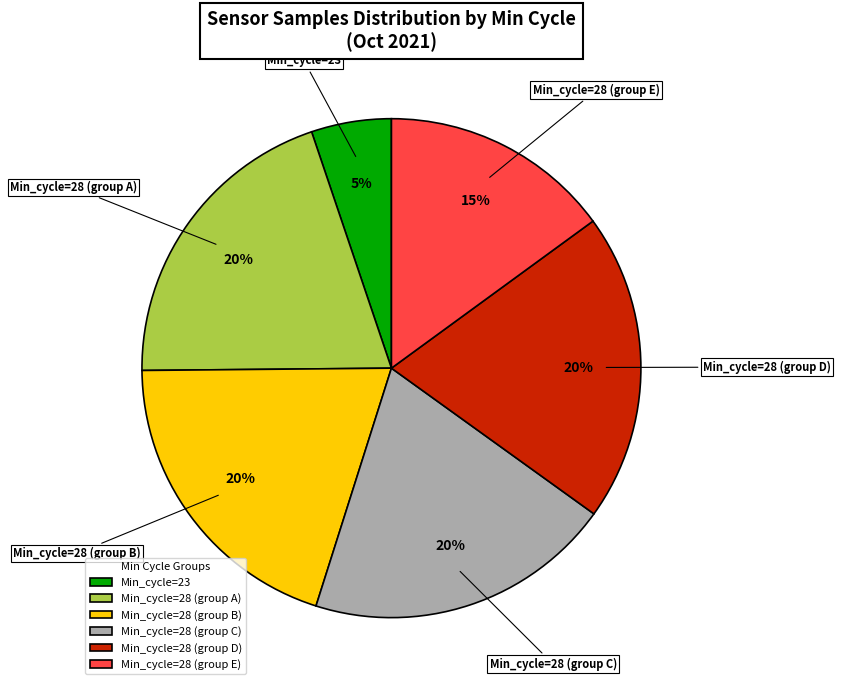

Combined, do Min_cycle=28 (group C) and Min_cycle=23 account for over 50%?

No